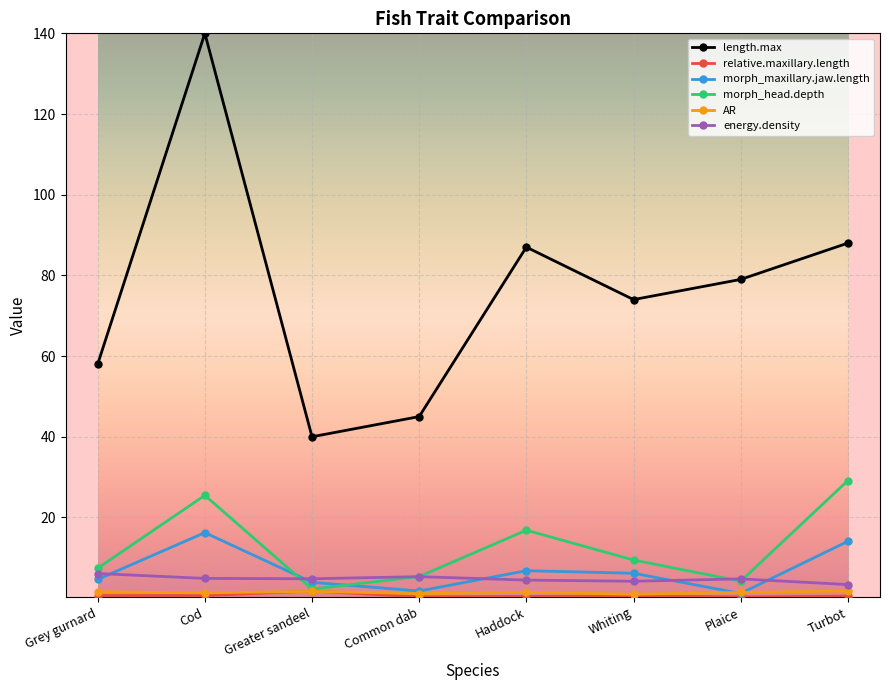

What position from the right is Plaice?

2